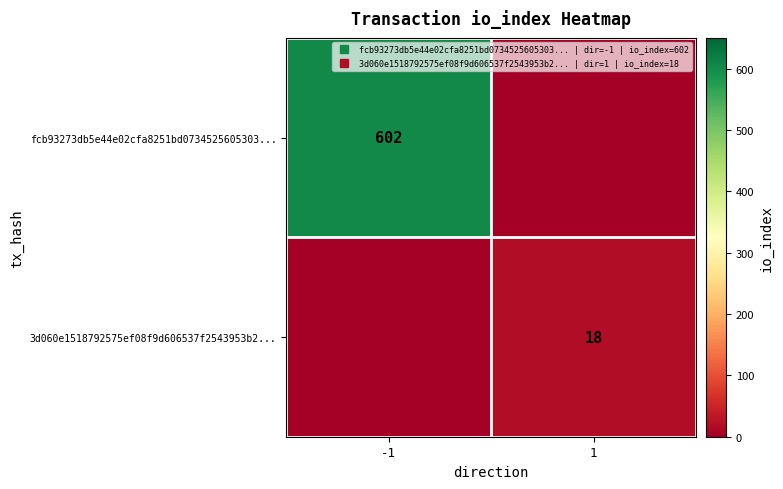

Which category has the highest value across all series?

-1